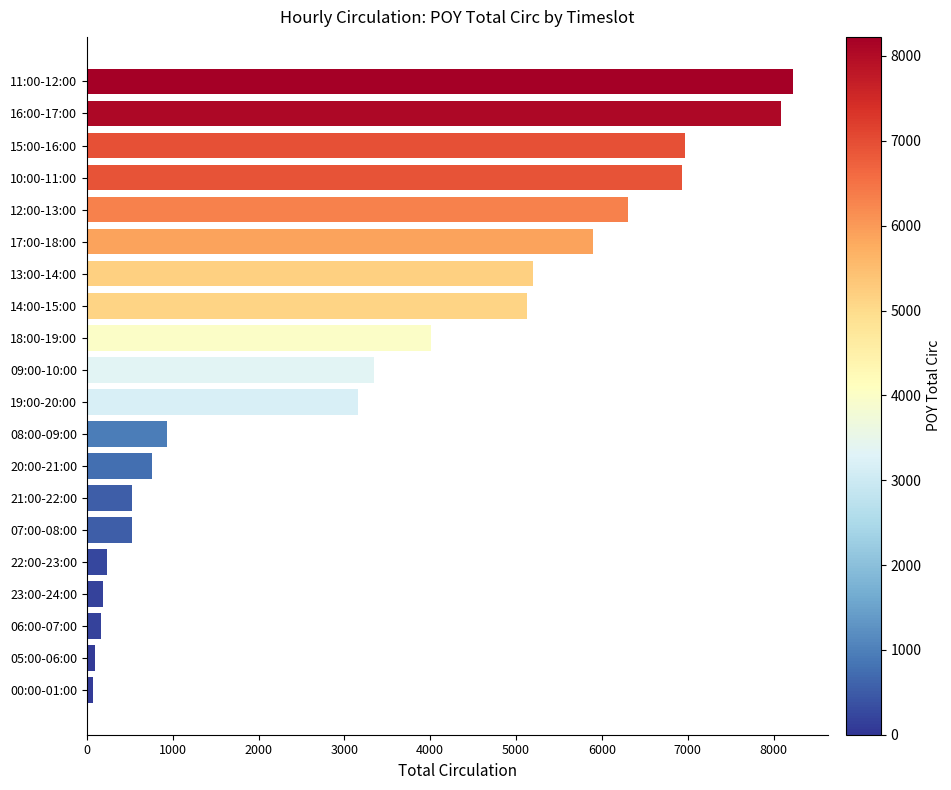

What is the sum of all values?

66750